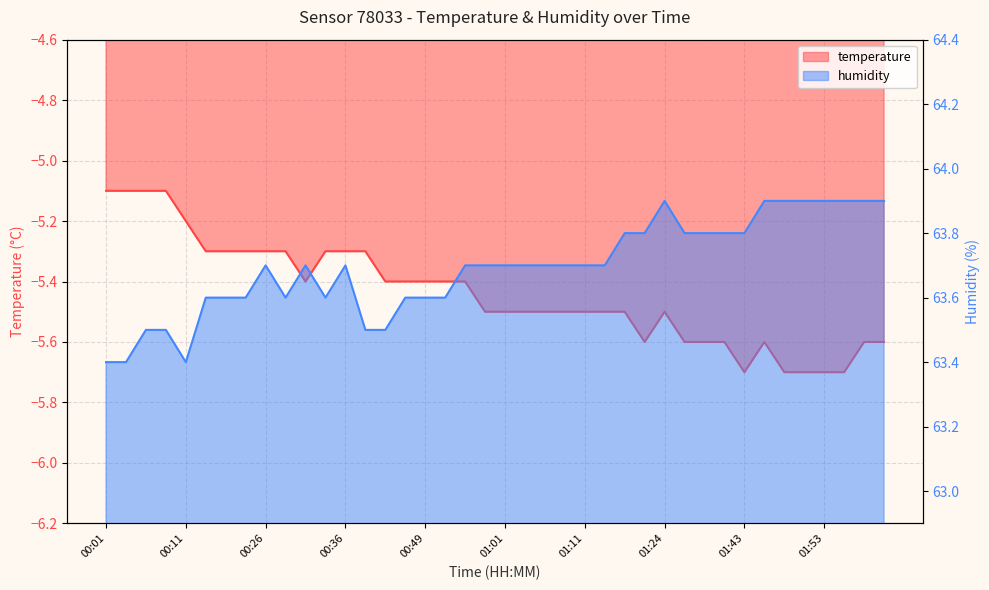

List the series in order of their peak value, highest first.

humidity, temperature